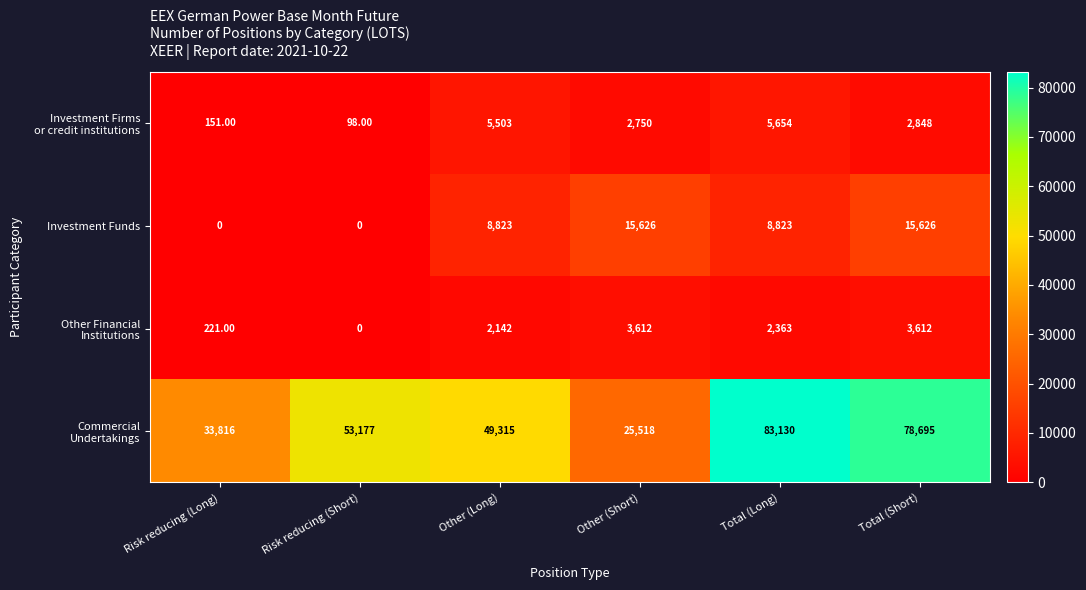

What is the difference between the second highest and second lowest values in the Investment Funds series?

15626